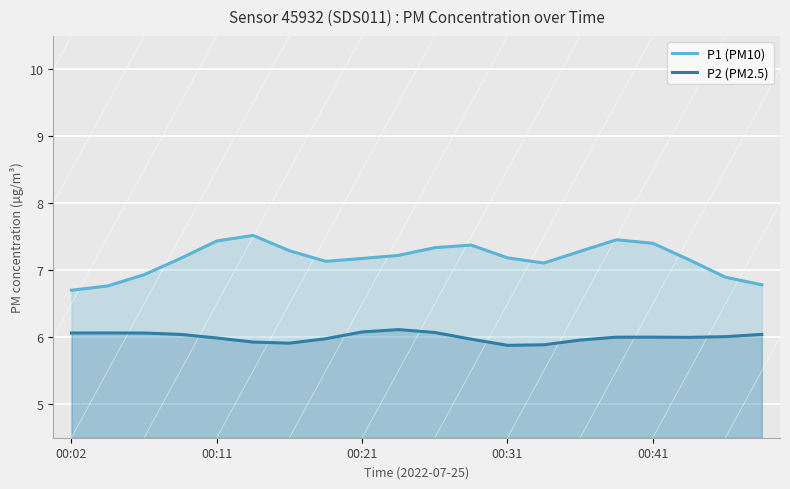

How many values in the P2 (PM2.5) series exceed 6?

11